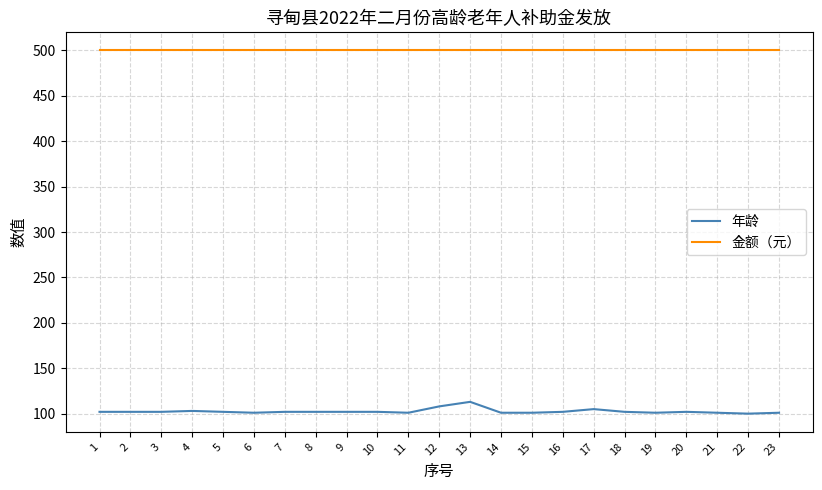

What is the greatest value displayed?

500